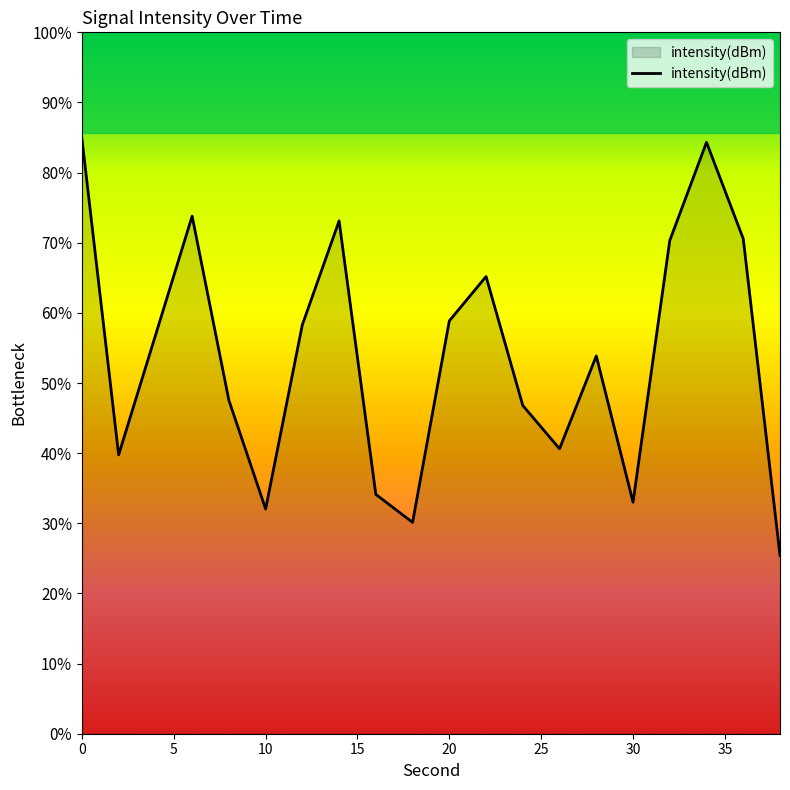

How many data points are above -120?

9